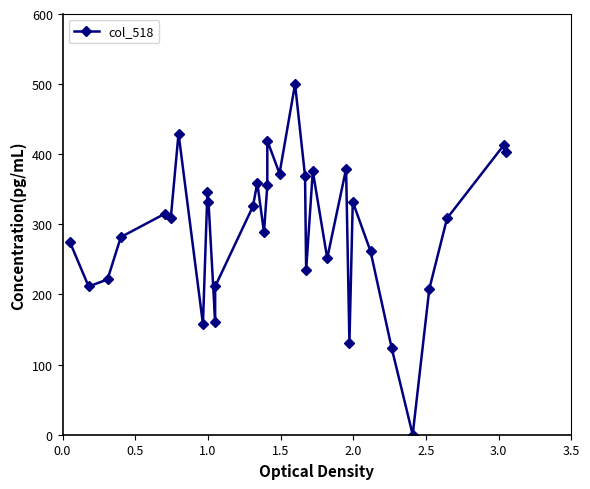

What is the difference between the maximum and second lowest values?

375.8